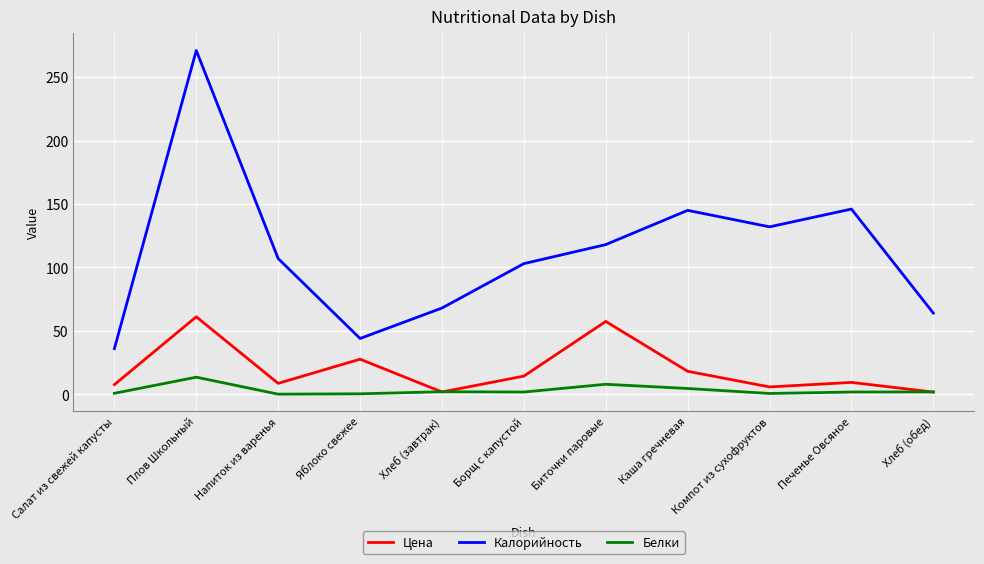

Is it true that Калорийность equals 166.5 at Биточки паровые?

False